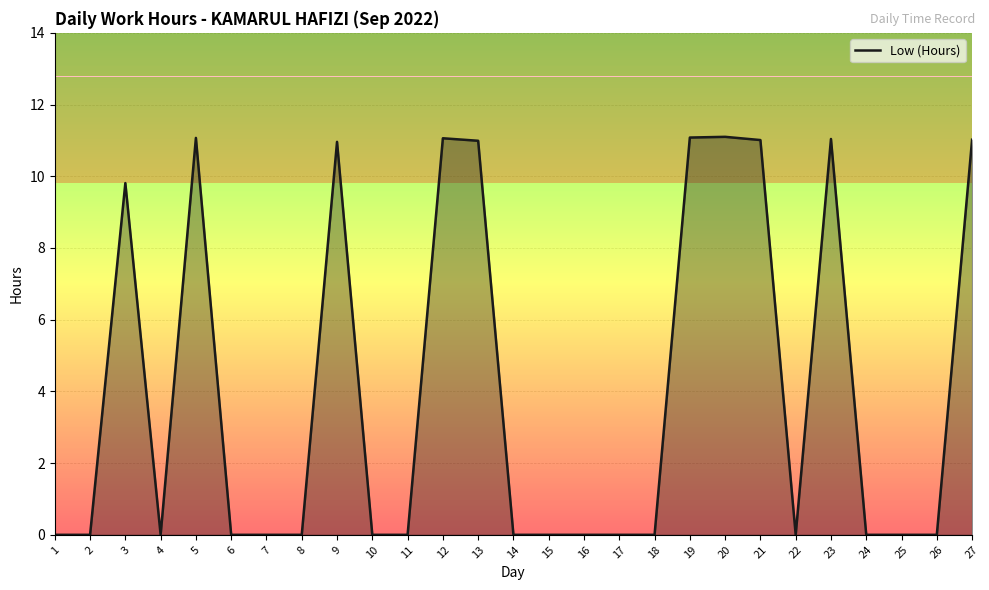

The chart shows a value of 0.0 at 1. True or false?

True